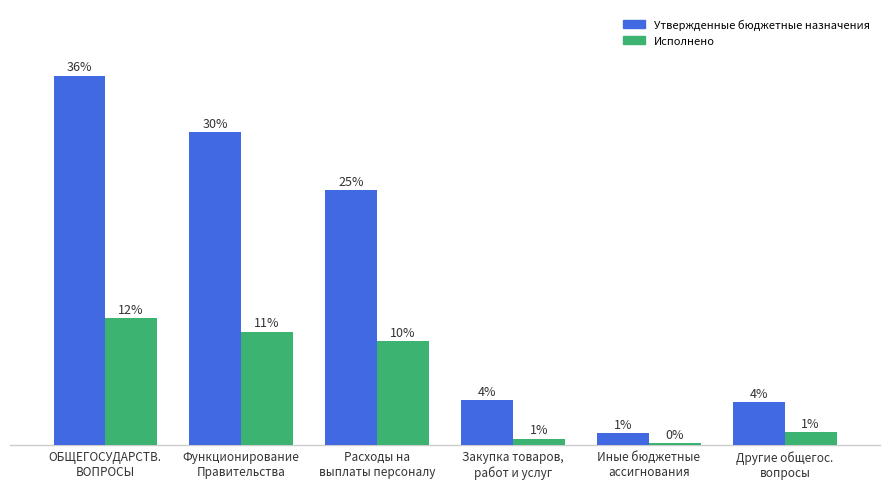

Reading left to right, extract all data points from this chart.

Утвержденные бюджетные назначения: ОБЩЕГОСУДАРСТВ.
ВОПРОСЫ=892403.0	Функционирование
Правительства=755525.0	Расходы на
выплаты персоналу=616625.0	Закупка товаров,
работ и услуг=109000.0	Иные бюджетные
ассигнования=29900.0	Другие общегос.
вопросы=103500.0
Исполнено: ОБЩЕГОСУДАРСТВ.
ВОПРОСЫ=307154.8	Функционирование
Правительства=274635.8	Расходы на
выплаты персоналу=251899.3	Закупка товаров,
работ и услуг=16446.4	Иные бюджетные
ассигнования=6290.2	Другие общегос.
вопросы=32519.0